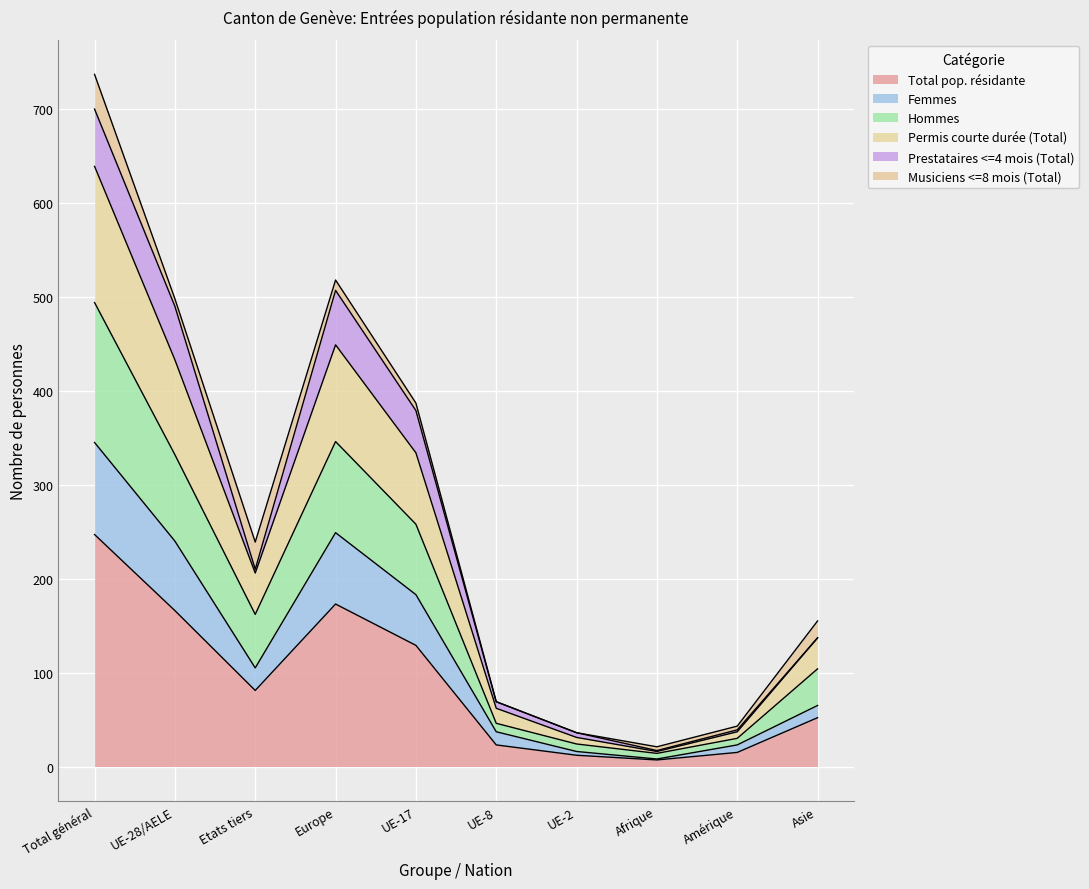

At which label does Total pop. résidante reach its peak?

Total général